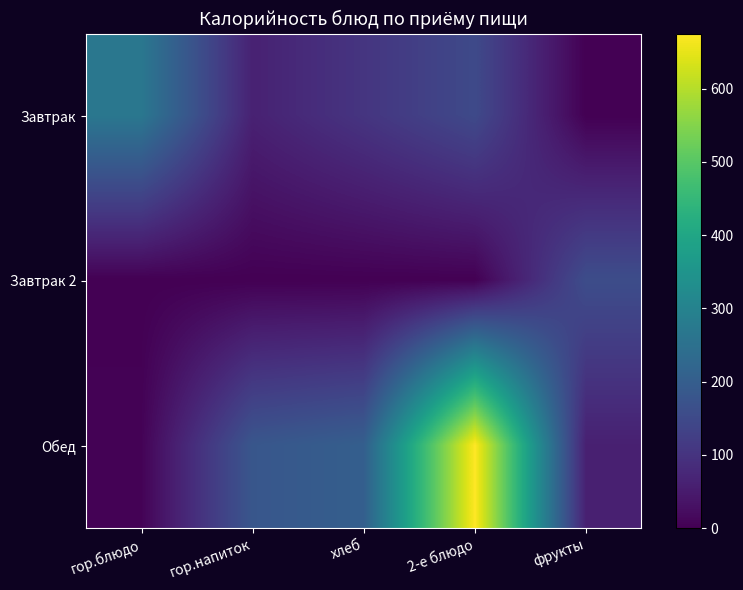

Which series has the widest spread of values?

Обед